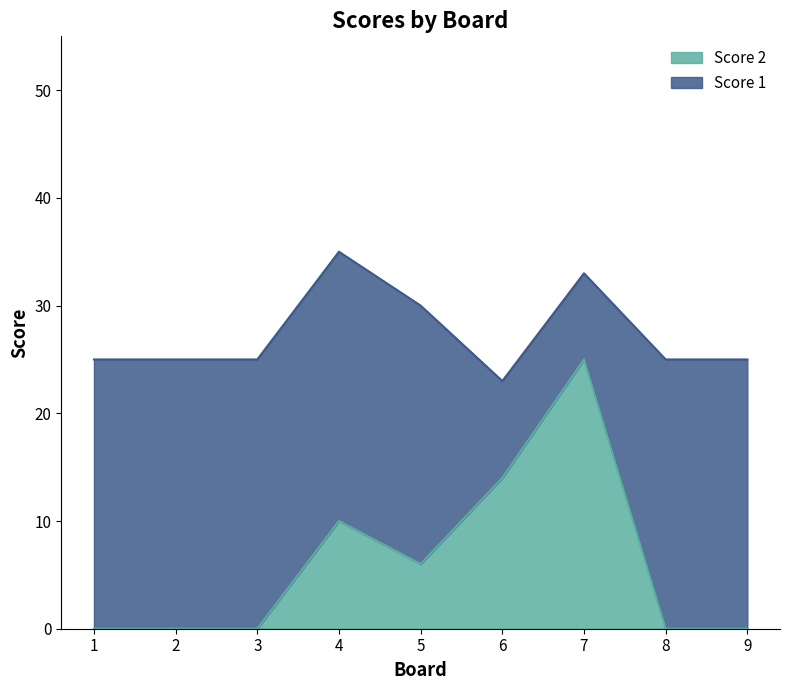

Is it true that the value at 9 is 0?

True